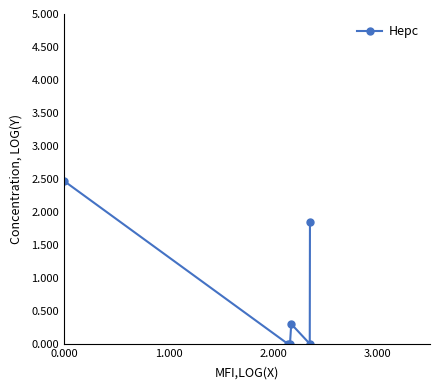

What is the greatest value displayed?

2.5